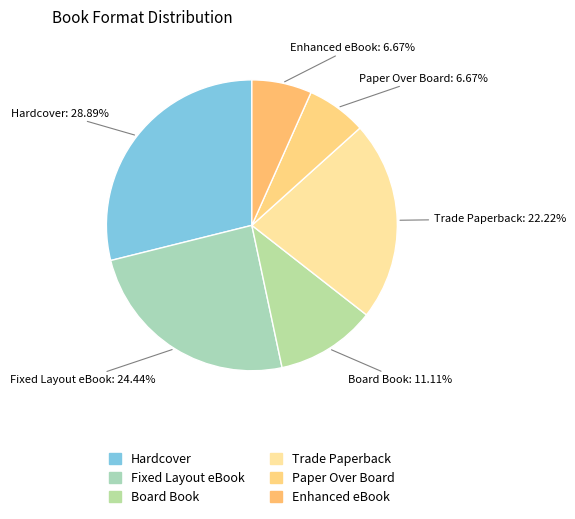

To the nearest percent, what is the difference between the largest and smallest slice percentages?

22%